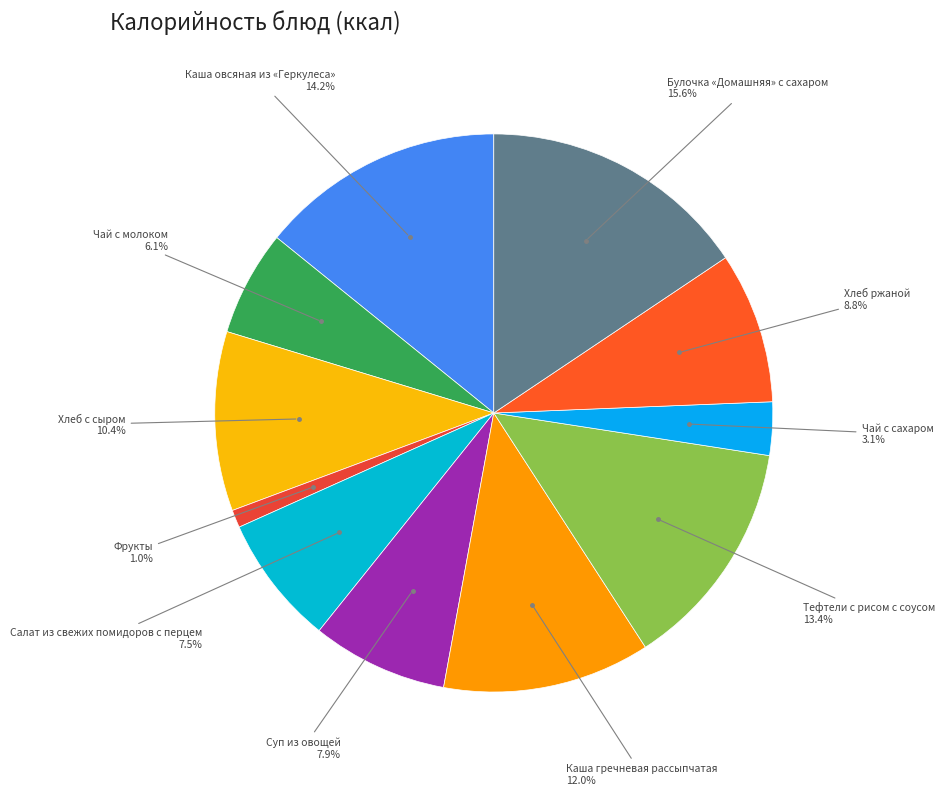

Which category has the smallest portion of the pie?

Фрукты